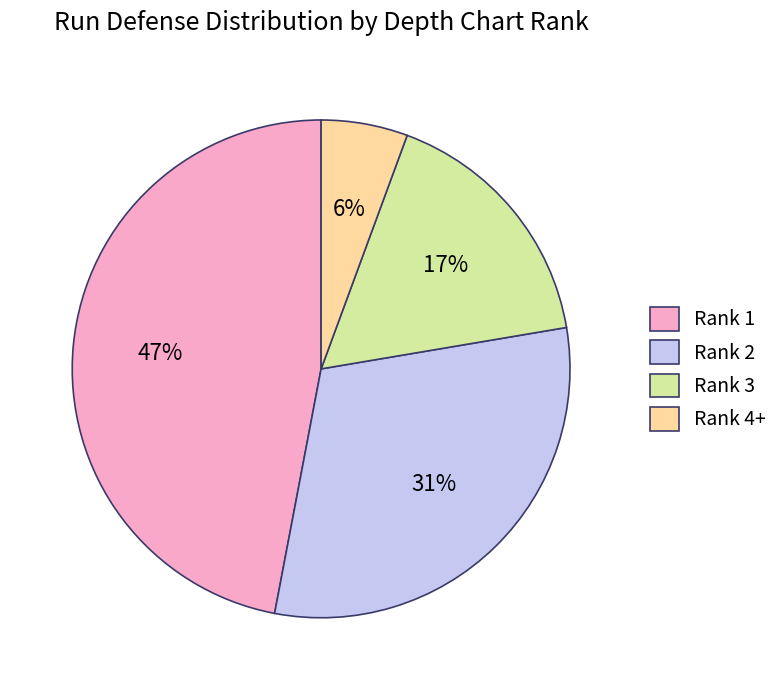

The Rank 3 slice represents 31% of the pie. True or false?

False